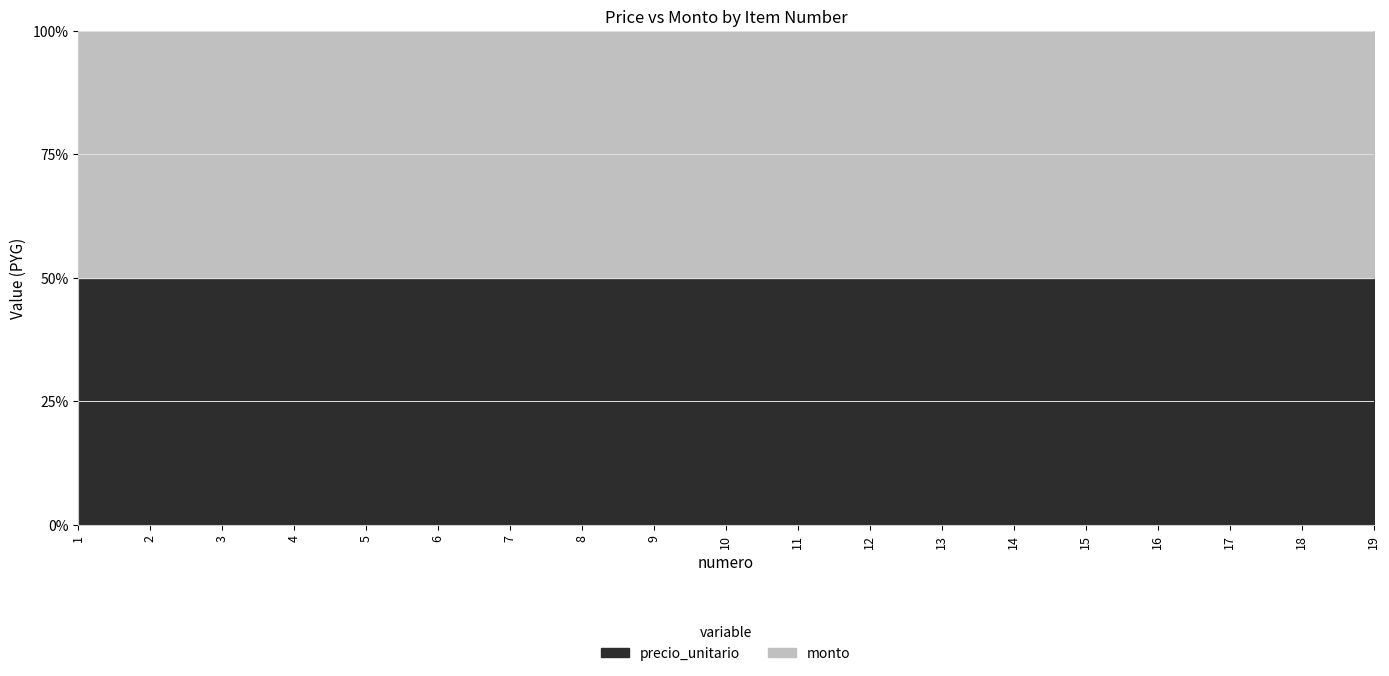

Is it true that monto equals 297768 at 2?

False